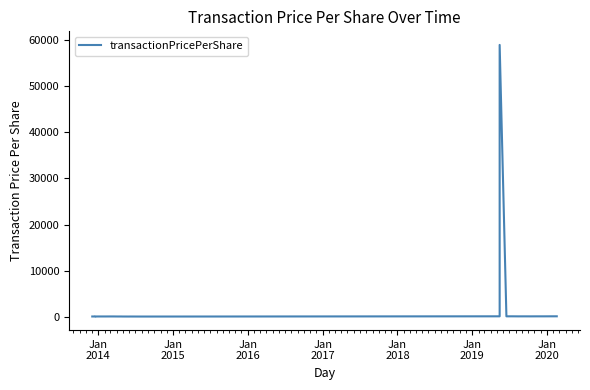

What is the smallest value displayed?

24.1